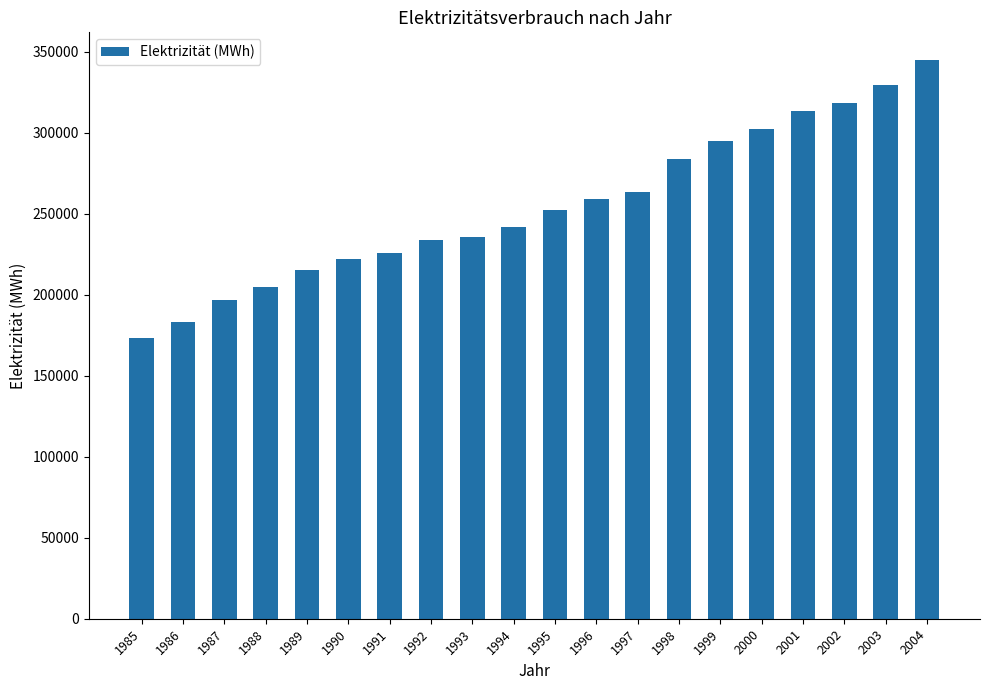

How many data points are less than 252593?

10